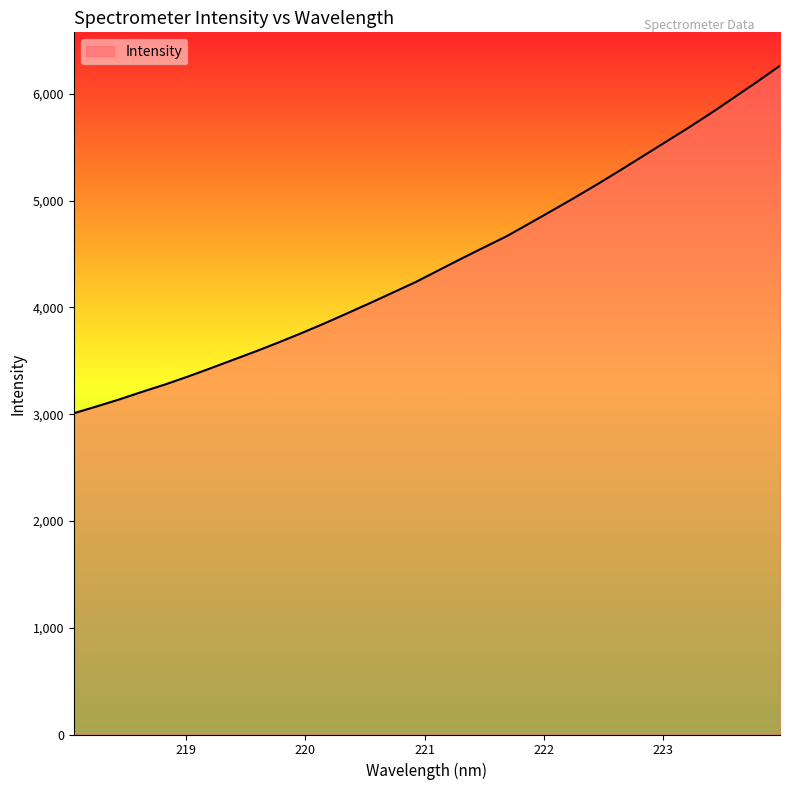

What is the difference between the maximum and minimum values?

3254.3